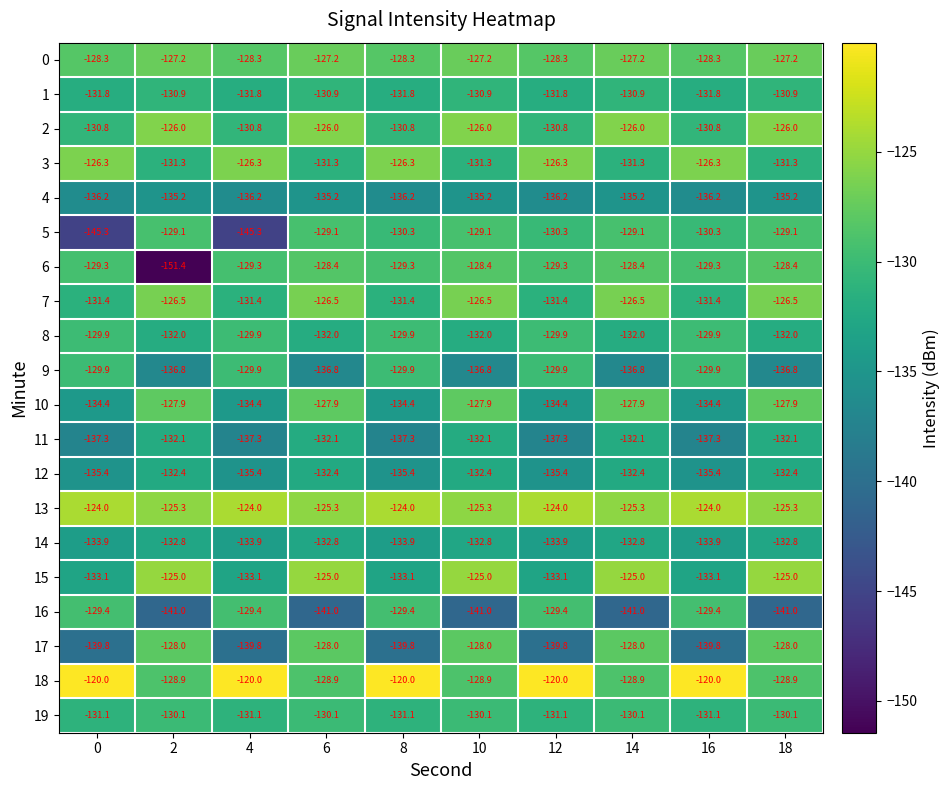

Is it true that 7 equals -62.5 at 8?

False